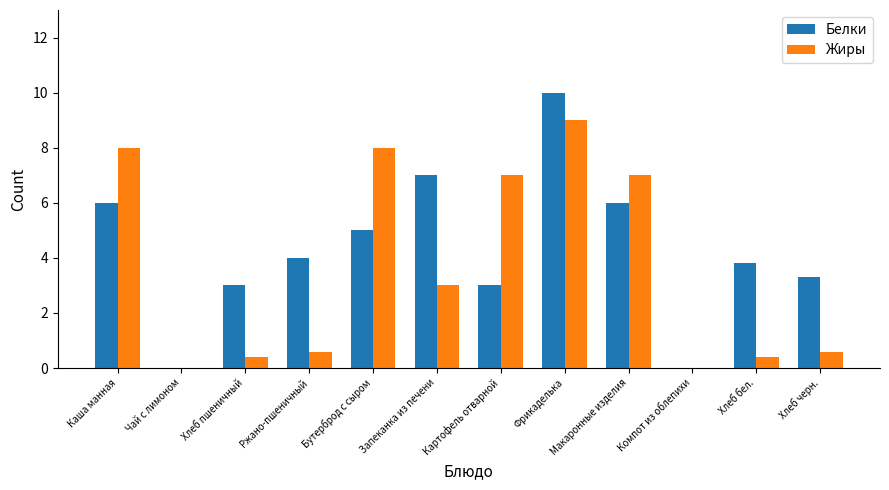

How many series are shown in this chart?

2